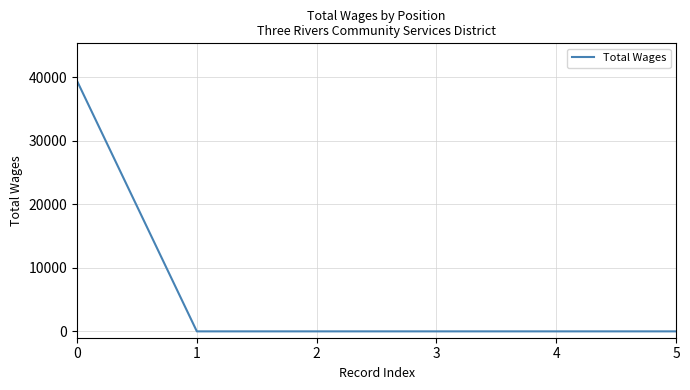

Is it true that the value at 5 is 0?

True